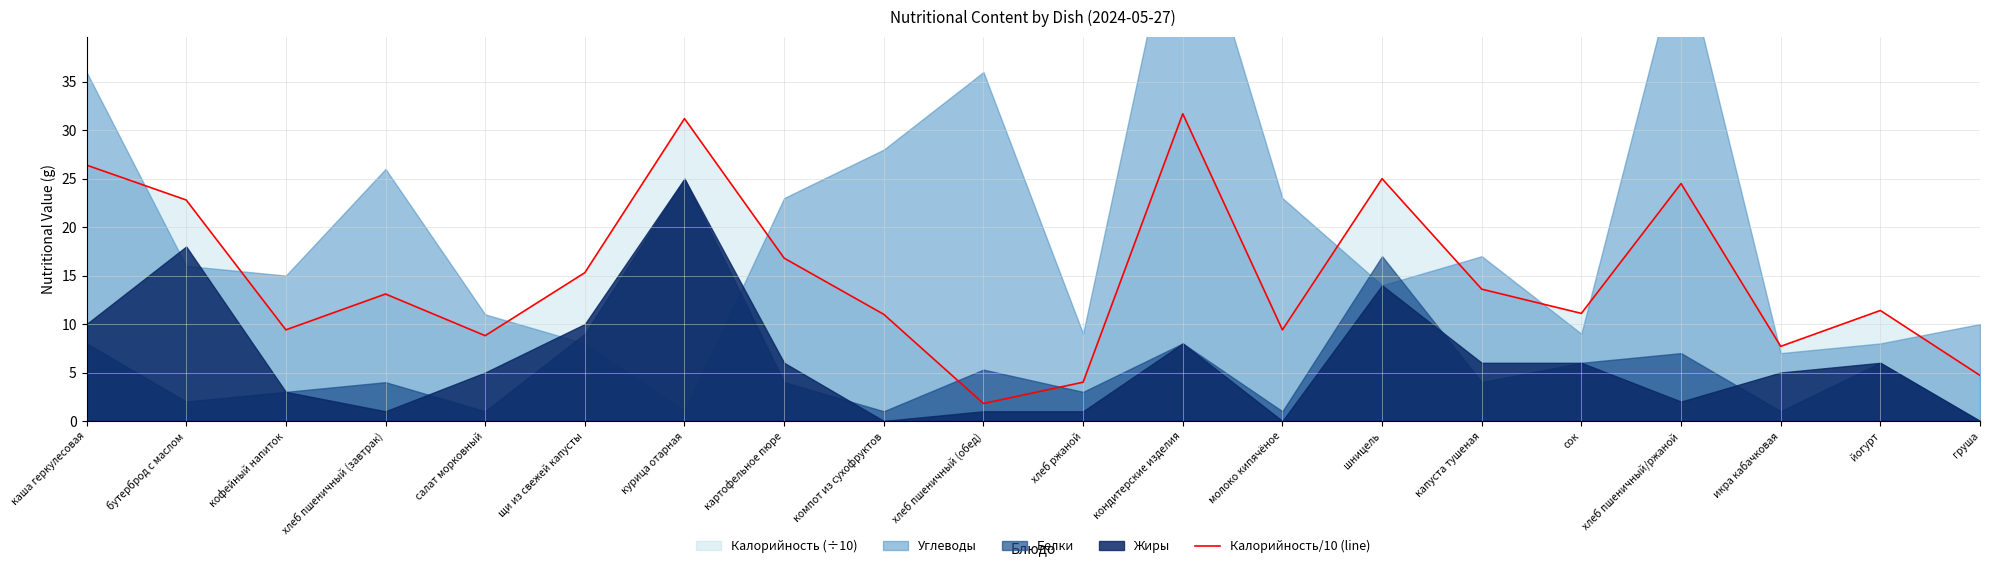

What is the difference between the values at кондитерские изделия and щи из свежей капусты?

16.4